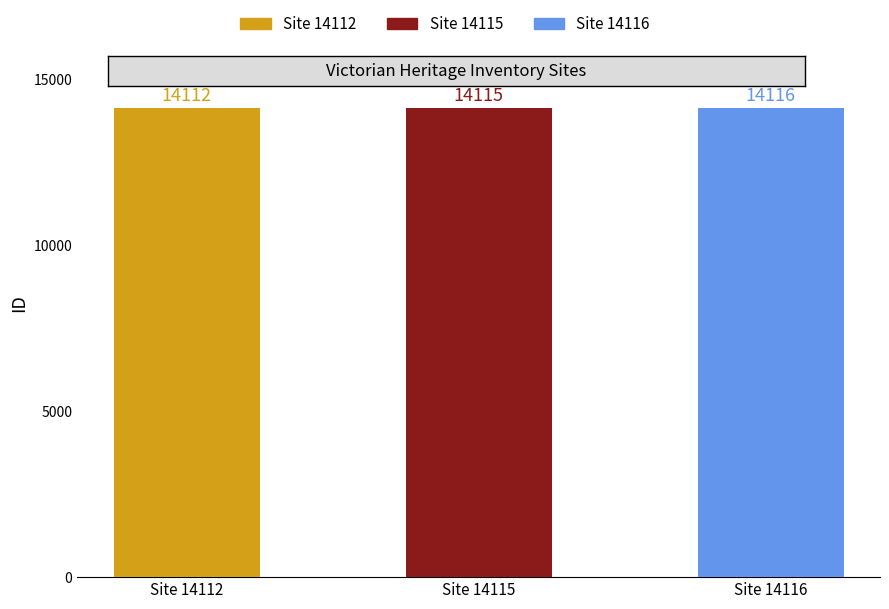

What is the change in value from Site 14115 to Site 14116?

+1